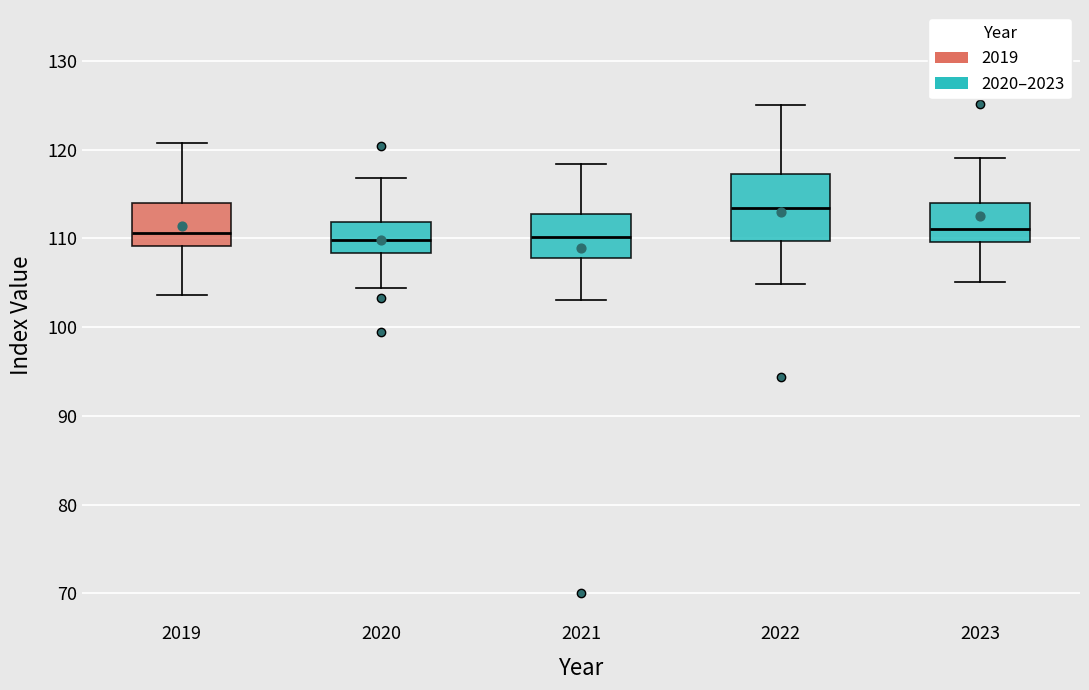

Which box's median line is the highest?

2022